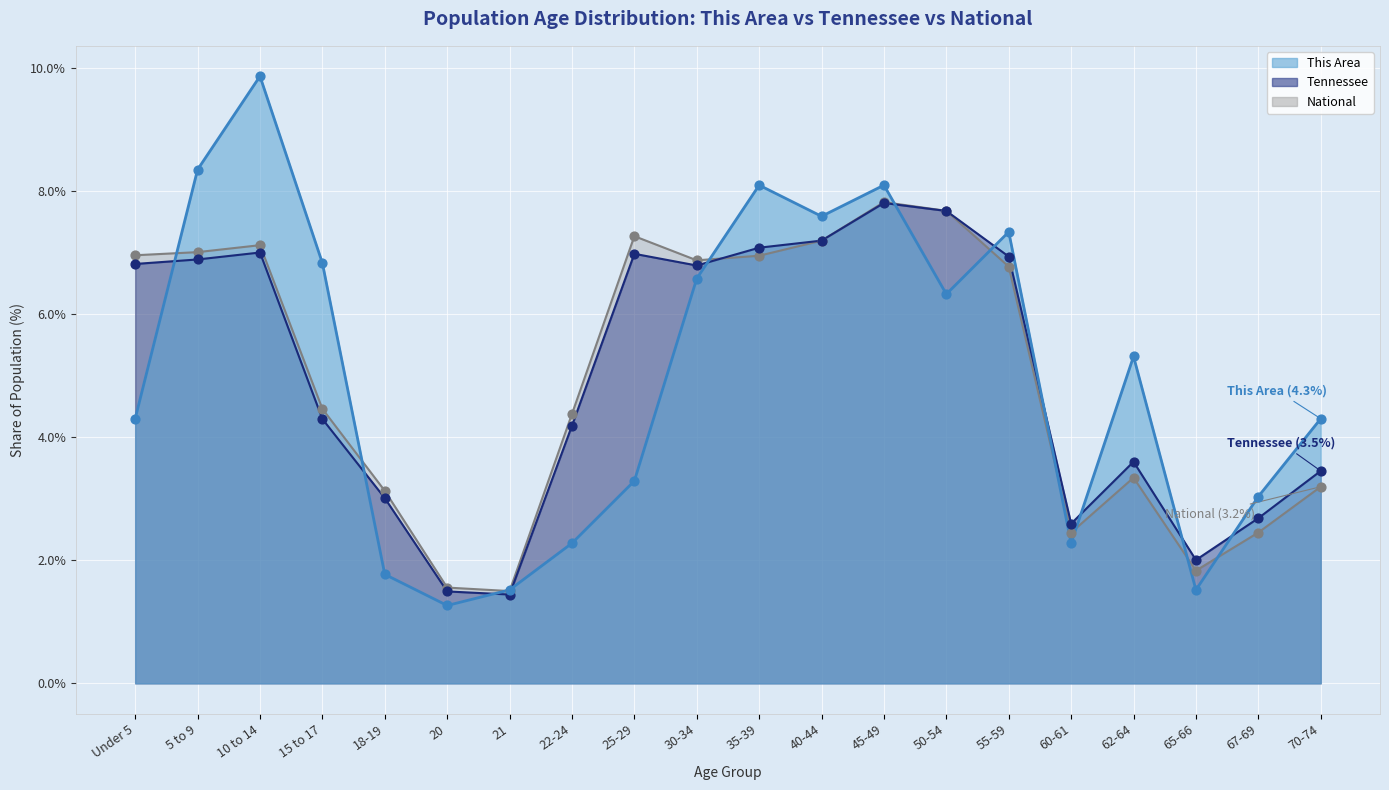

What is the total value across all series at 67-69?

8.2